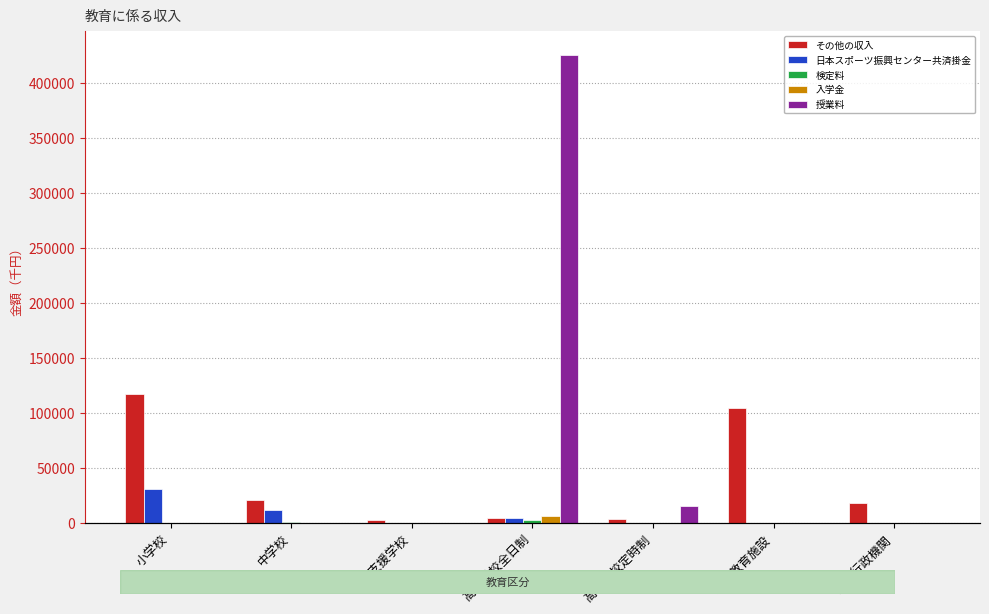

What position from the right is 特別支援学校?

5